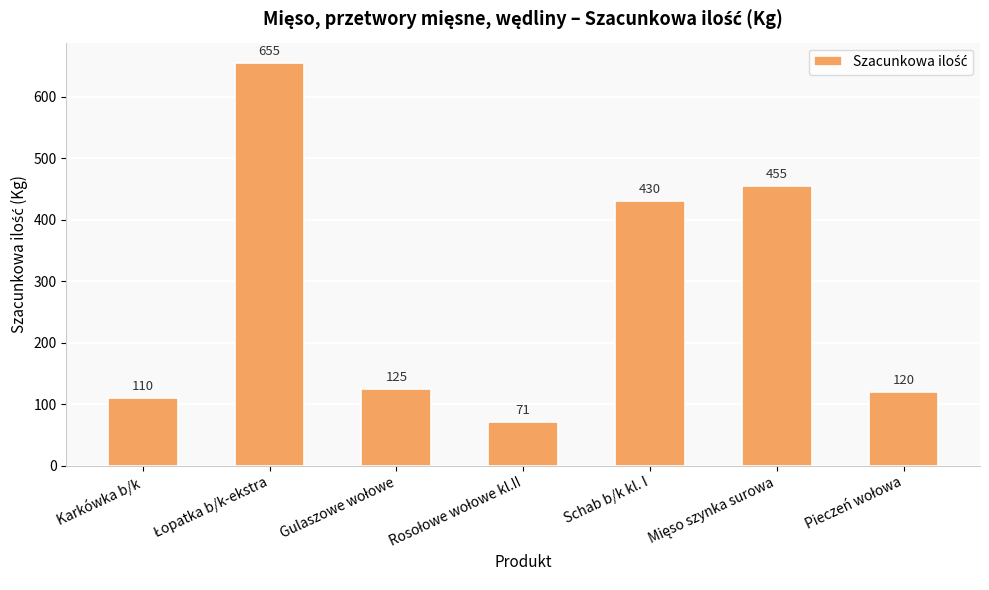

Reading left to right, extract all data points from this chart.

110	655	125	71	430	455	120